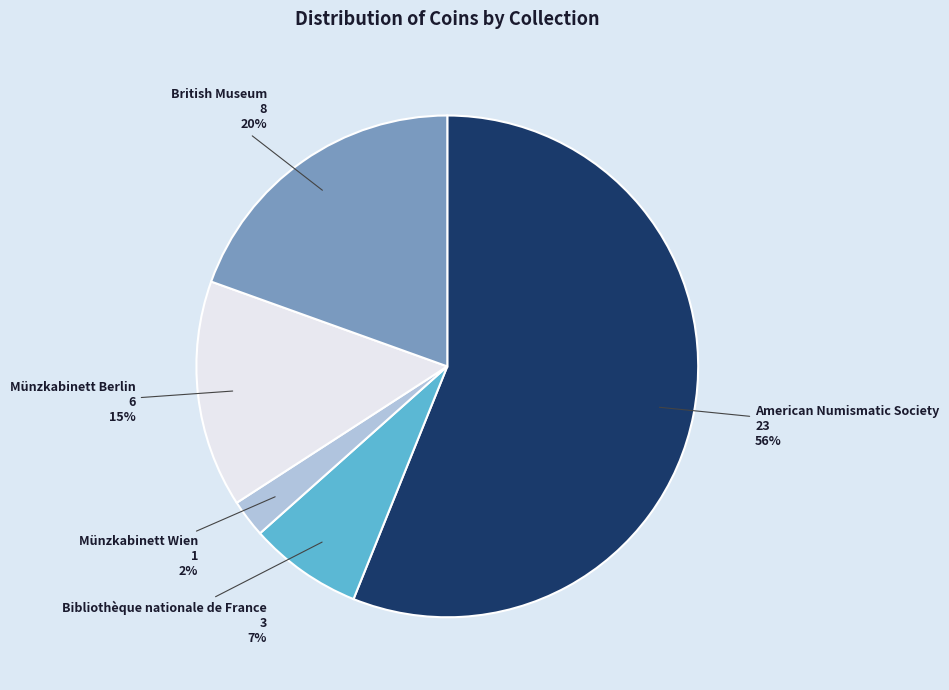

Rank the categories by value from lowest to highest.

Münzkabinett Wien, Bibliothèque nationale de France, Münzkabinett Berlin, British Museum, American Numismatic Society